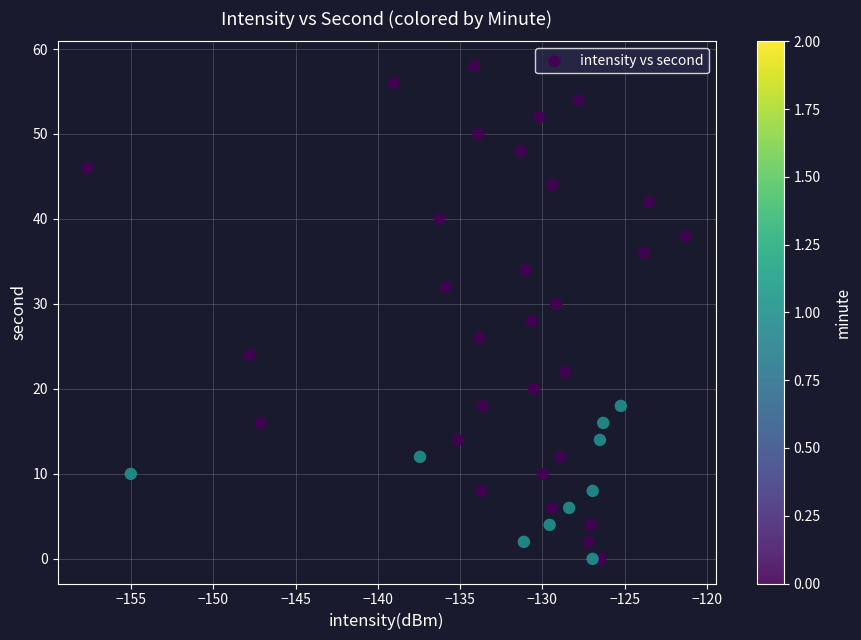

What is the range of Y values (max minus min)?

58